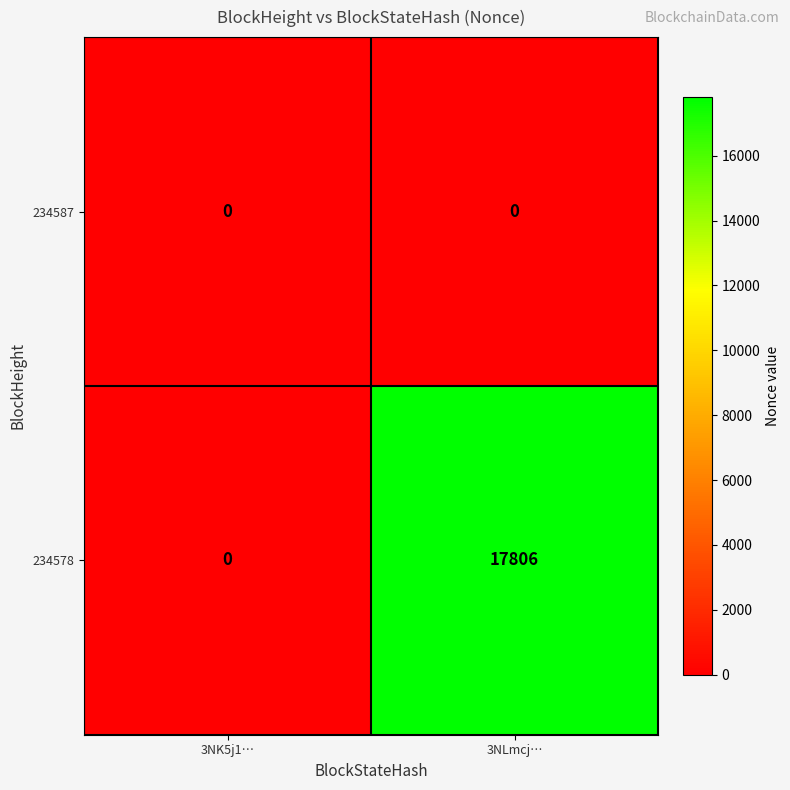

List the series in order of their peak value, lowest first.

234587, 234578